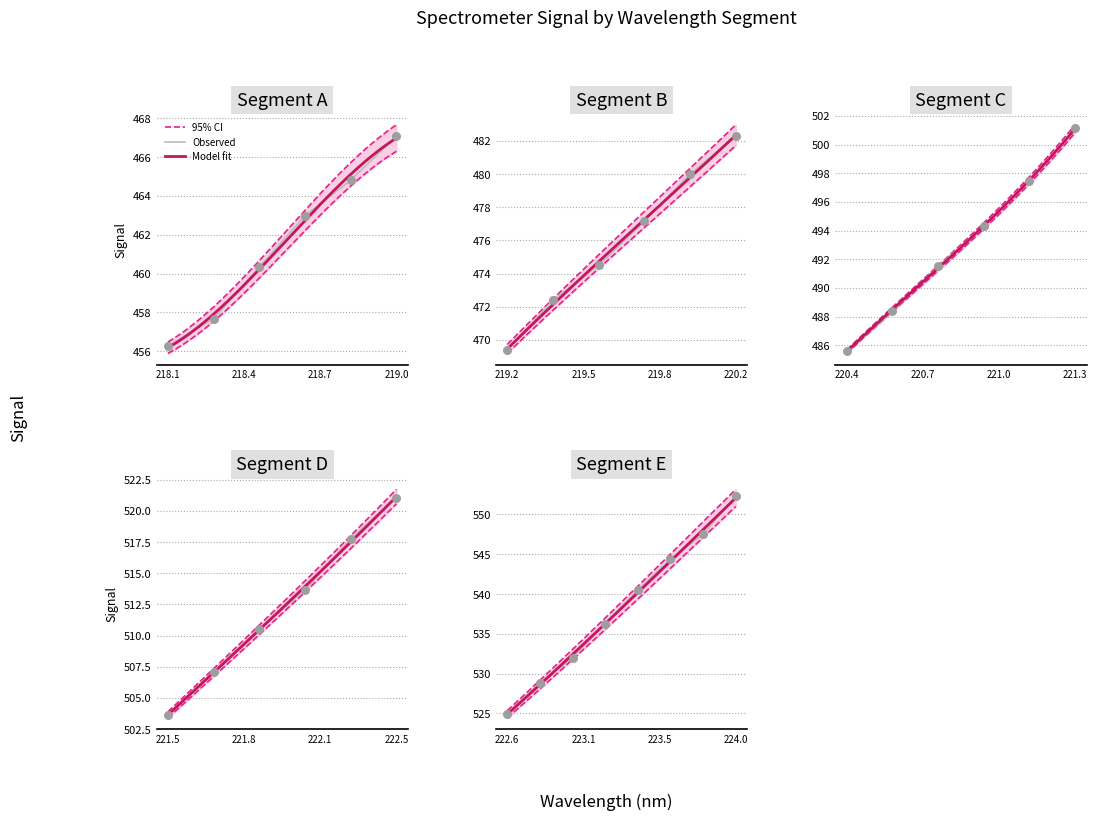

What is the ratio of the value at 218.0596 to the value at 223.2172?

0.9